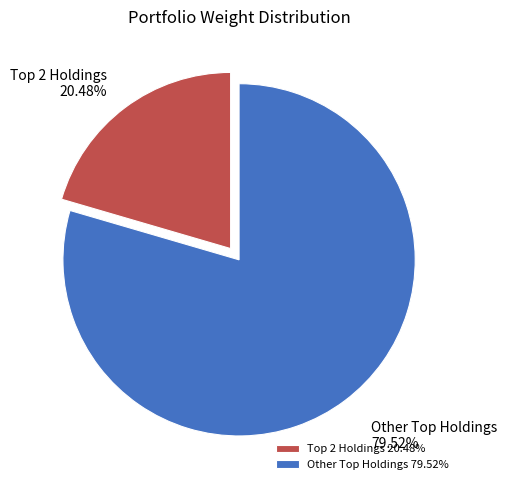

Count the number of slices in the pie.

2